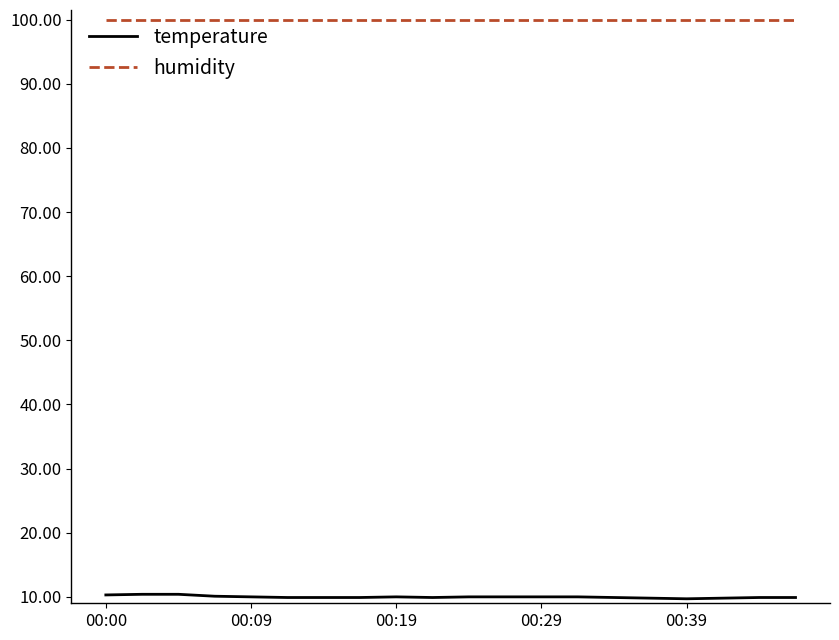

True or false: temperature and humidity intersect in this chart.

False